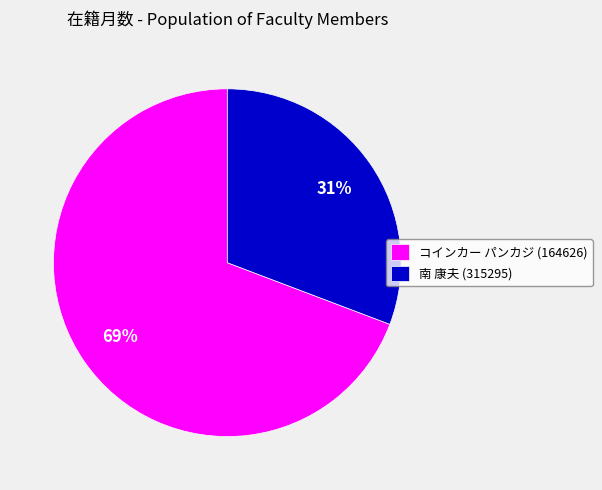

Which category has the smallest portion of the pie?

南 康夫 (315295)